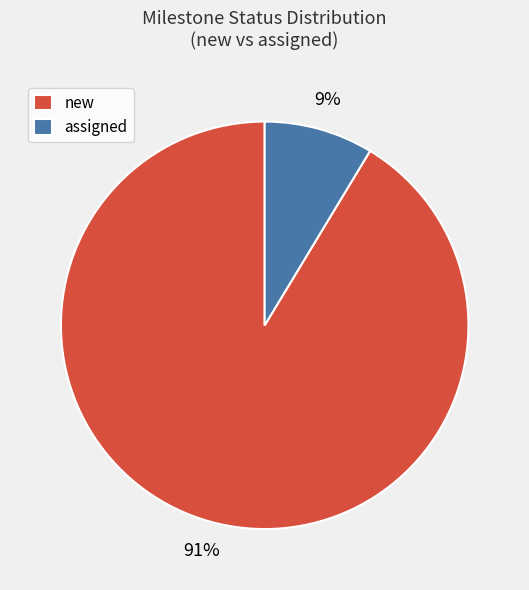

To the nearest percent, what percentage of the pie is new?

91%